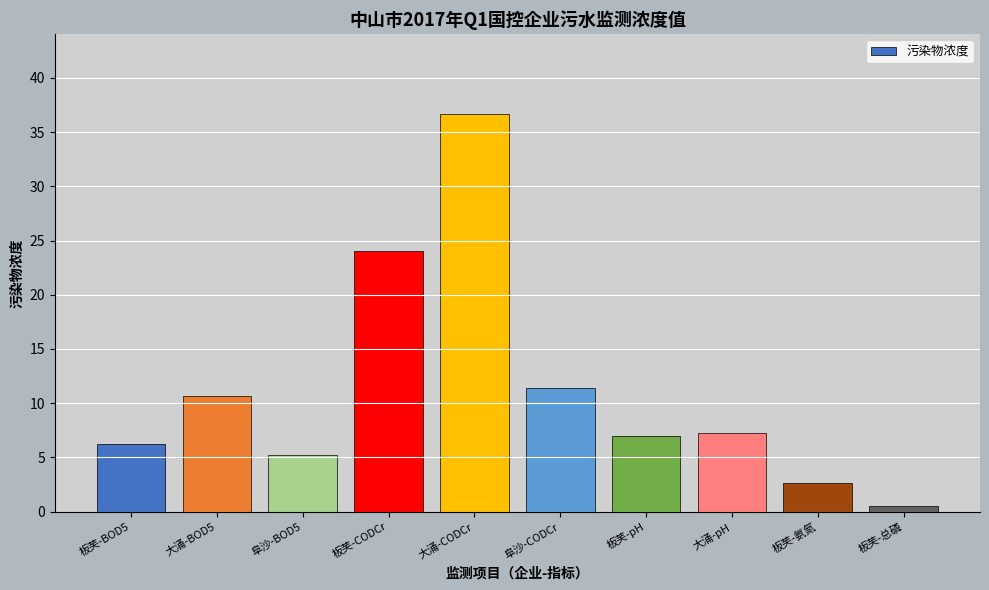

What is the change in value from 大涌-pH to 板芙-氨氮?

-4.6